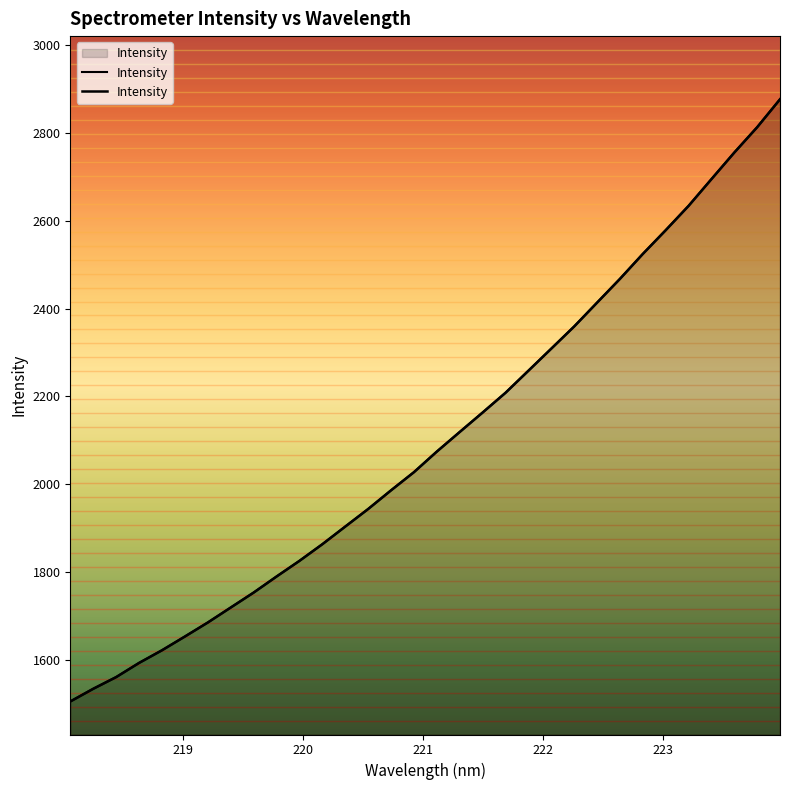

Is it true that the value at 15 is 3585.0?

False